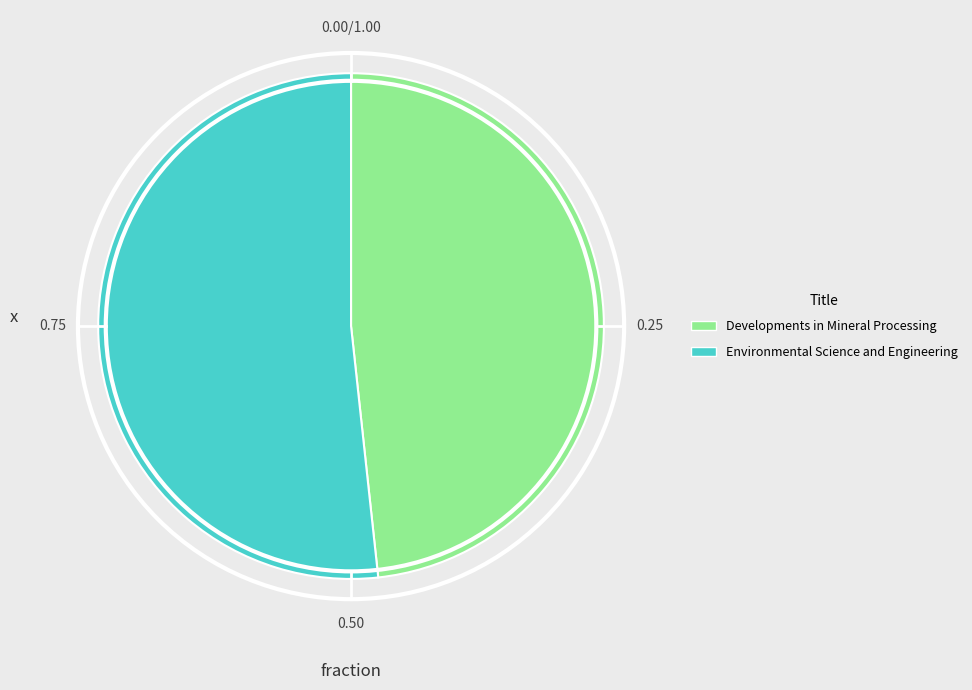

What is the ratio of the value at Developments in Mineral Processing to the value at Environmental Science and Engineering?

0.9